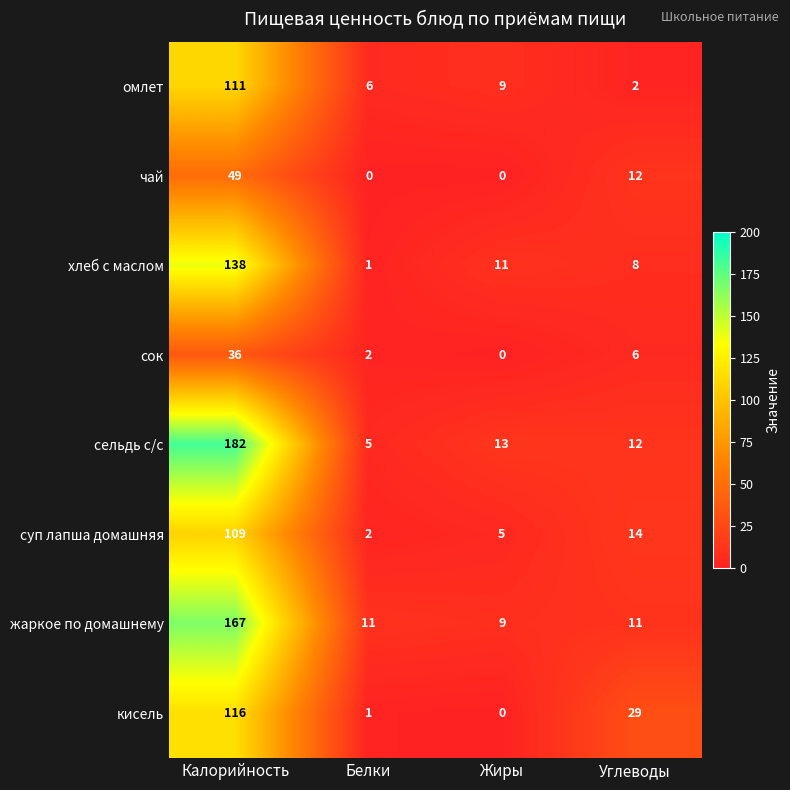

What is the greatest value displayed?

182